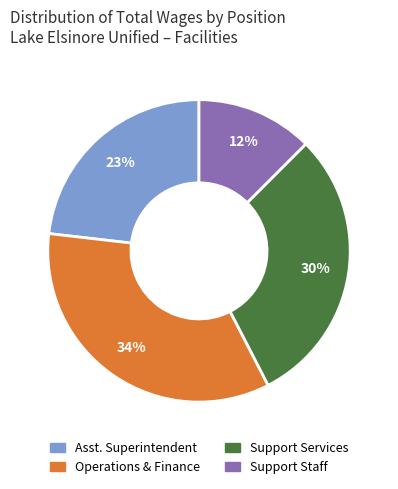

How many segments does this pie chart have?

4